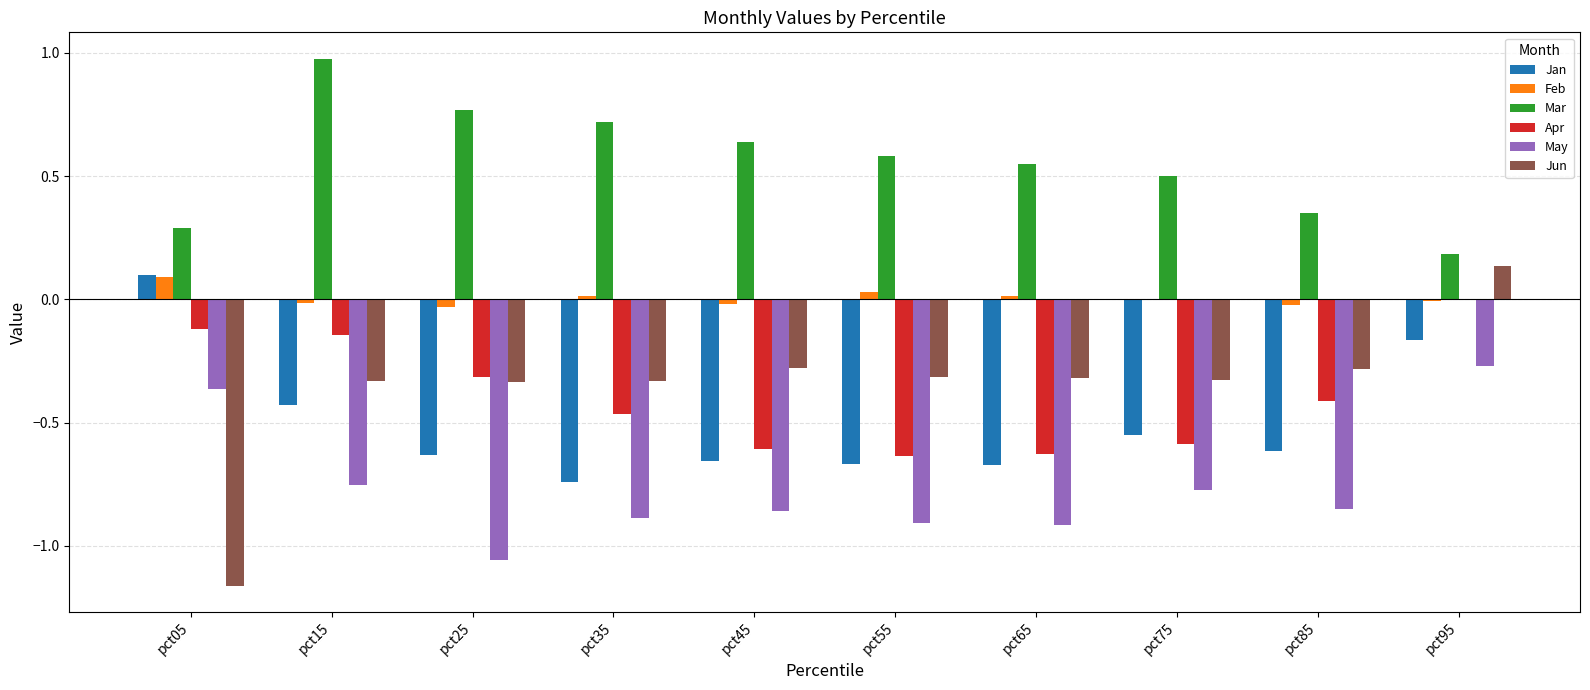

Which series has the largest total across all categories?

Mar